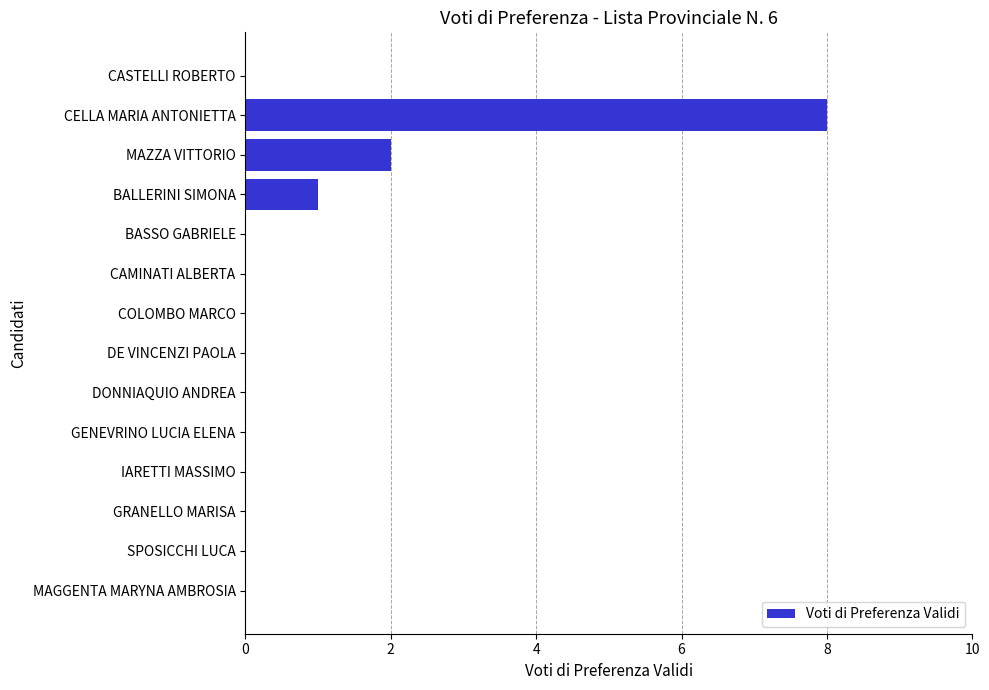

True or false: the data shows 5 at IARETTI MASSIMO.

False